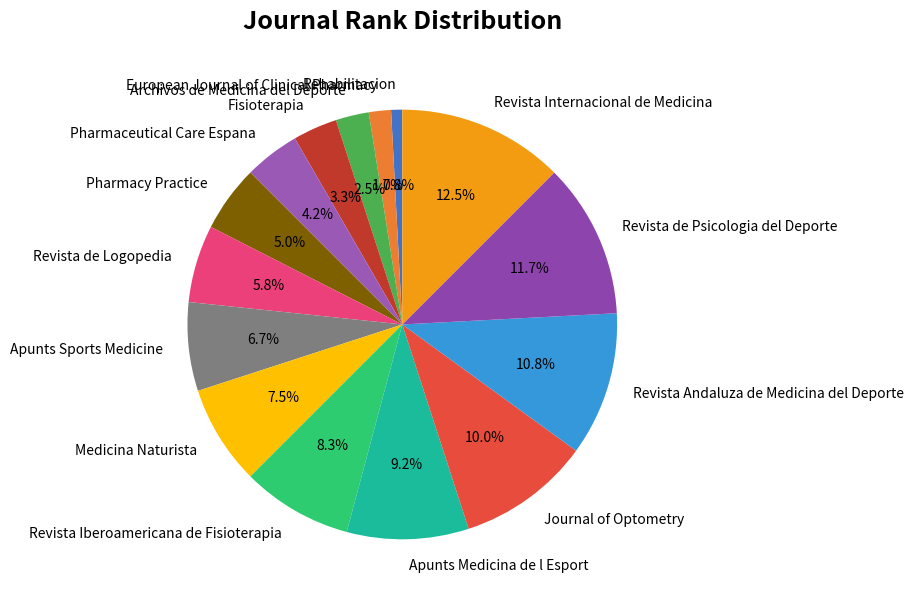

Which slice is the smallest?

Rehabilitacion